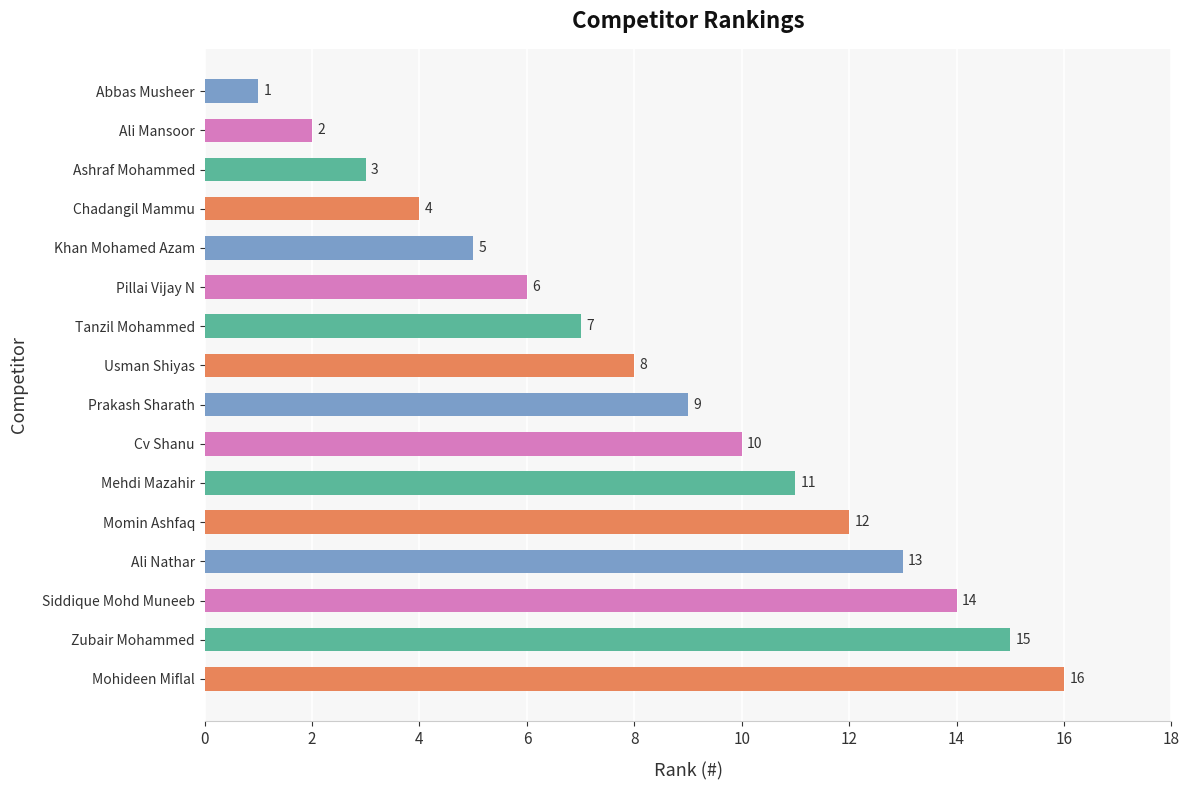

What is the difference between the second highest and second lowest values?

13